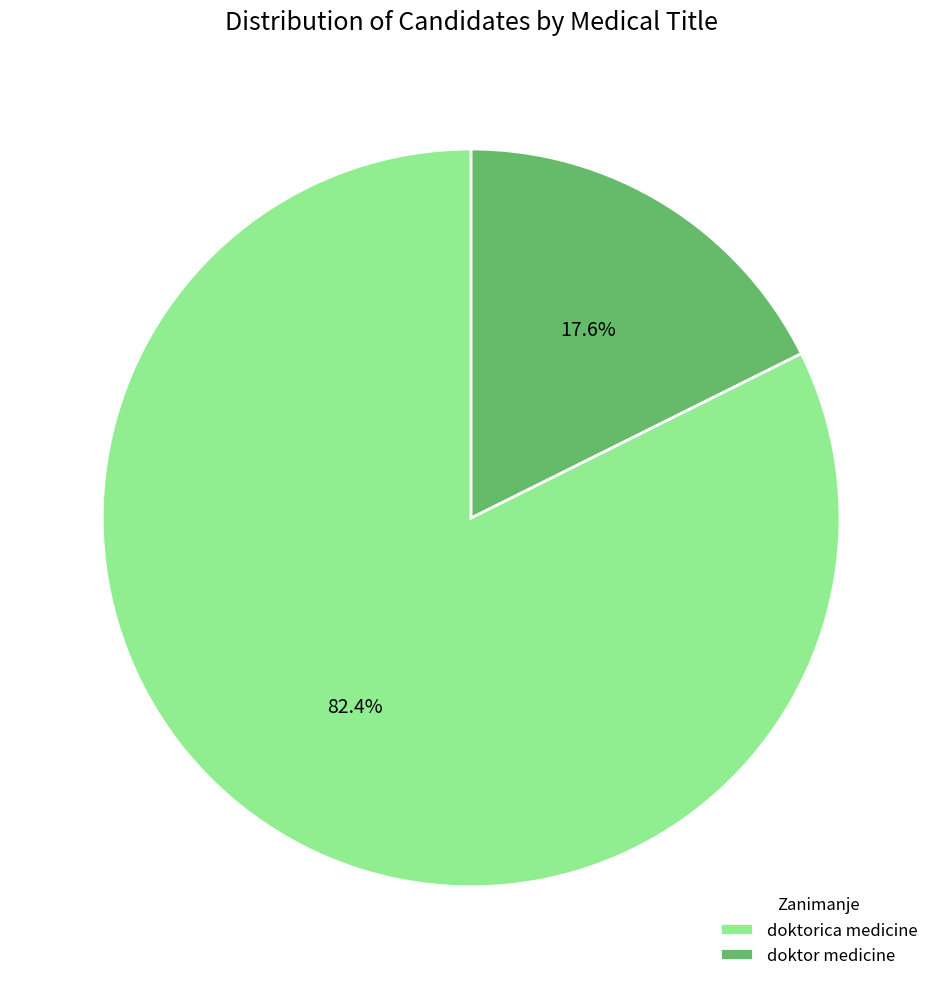

True or false: doktor medicine accounts for 18% of the total.

True